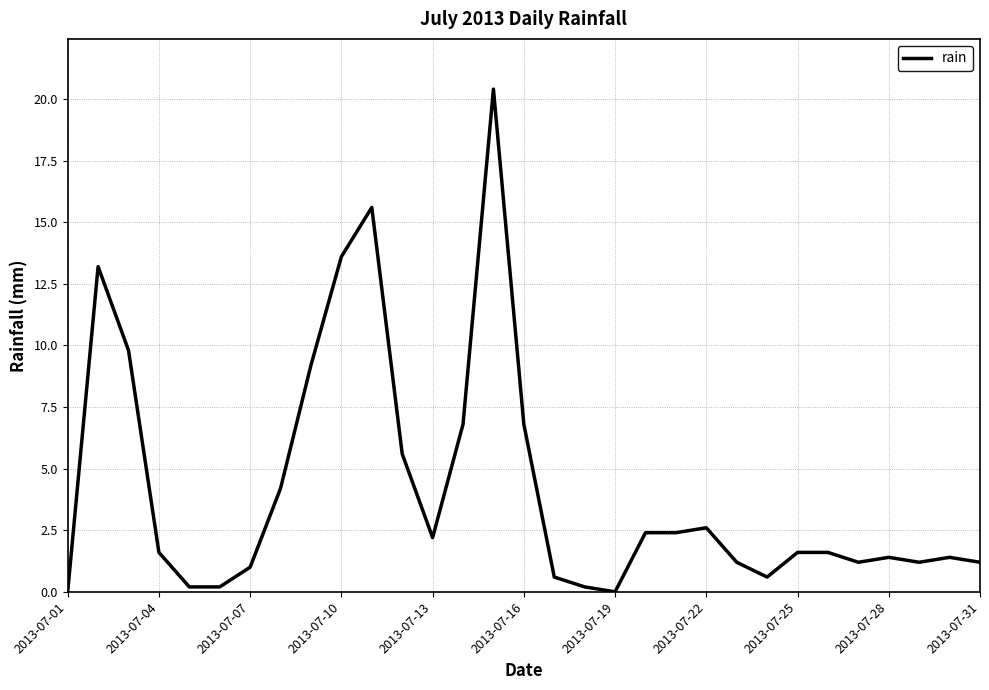

What is the greatest value displayed?

20.4